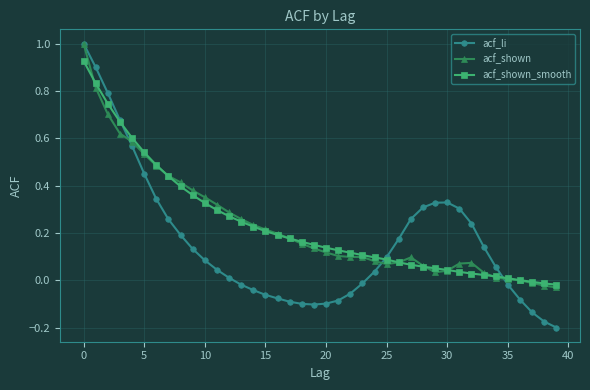

Which series has the widest spread of values?

acf_li